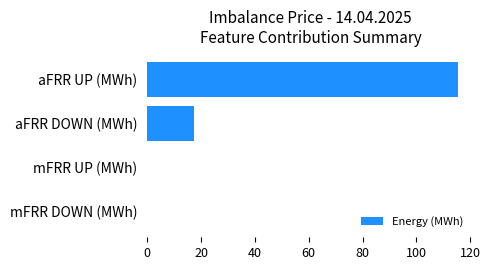

Is it true that the value at aFRR DOWN (MWh) is 11.5?

False